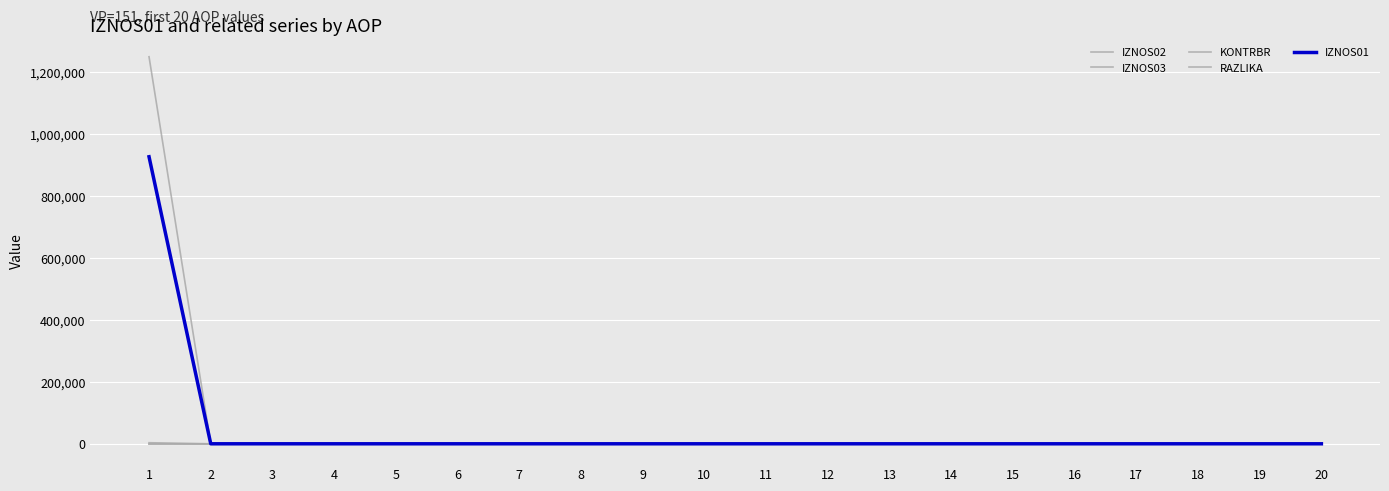

How many lines are shown in the chart?

5